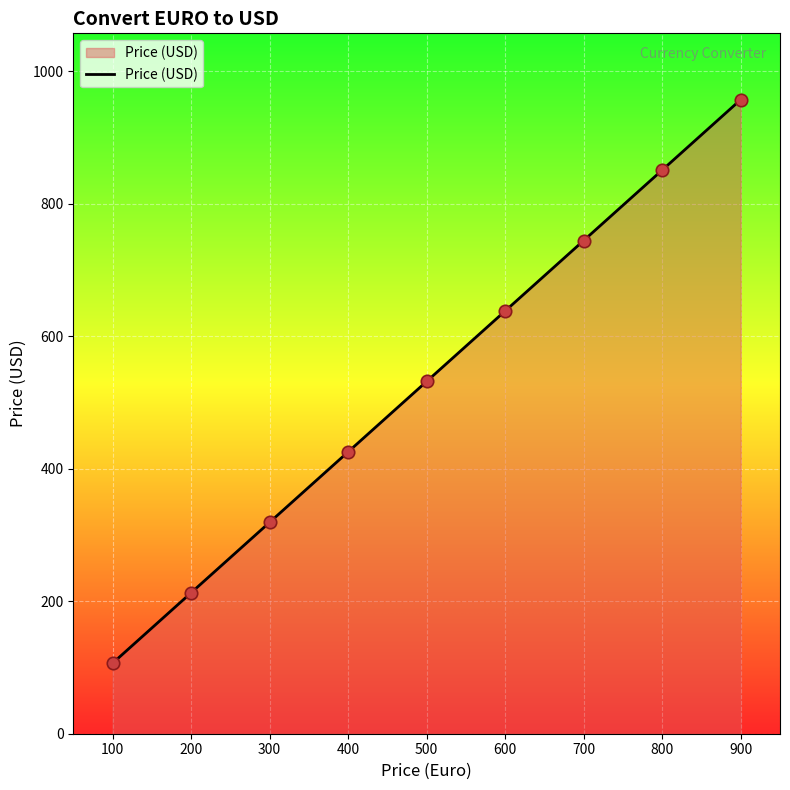

What is the change in value from 200 to 500?

+319.0